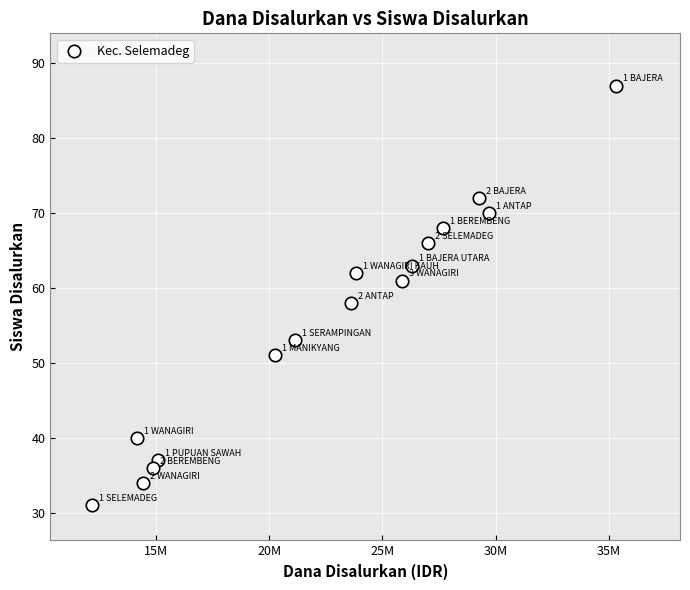

What Y value in the scatter plot is closest to 59?

58